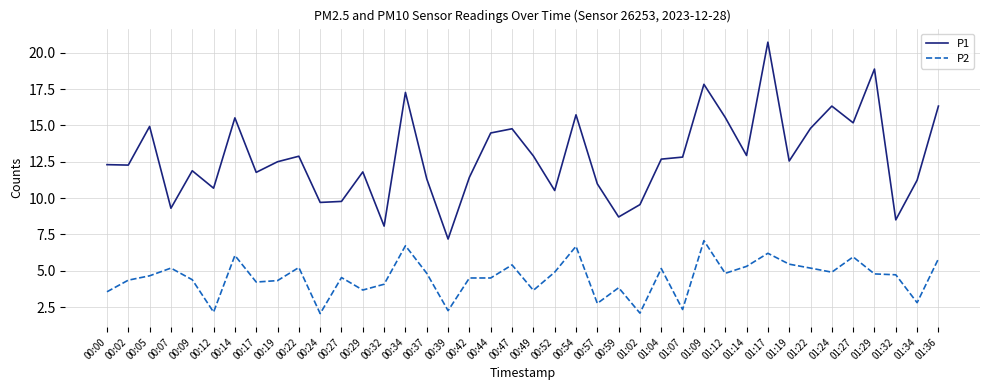

How many lines are shown in the chart?

2